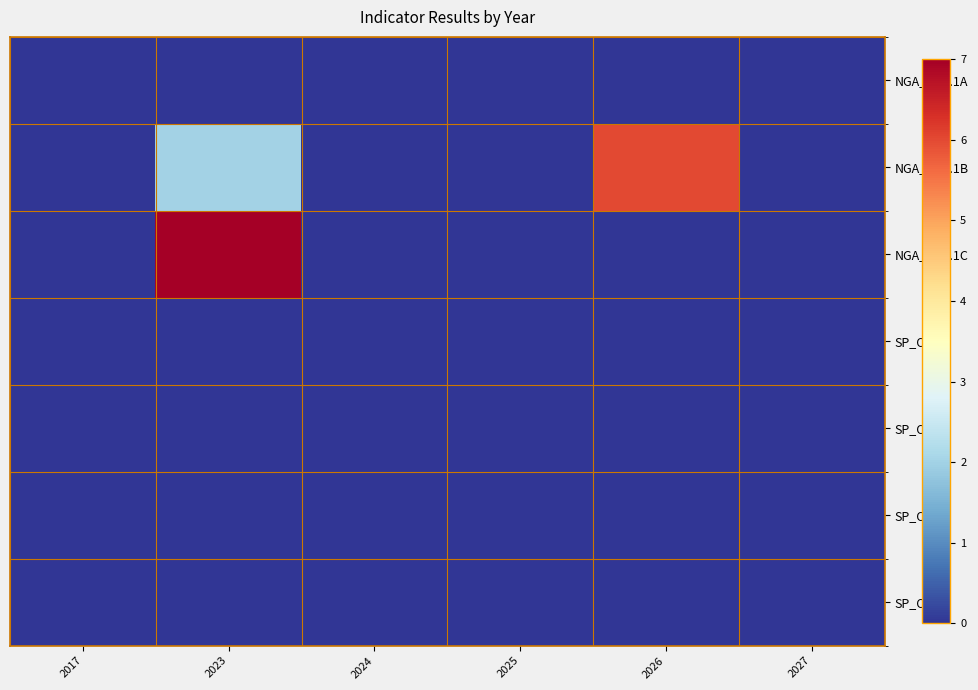

What is the greatest value displayed?

7